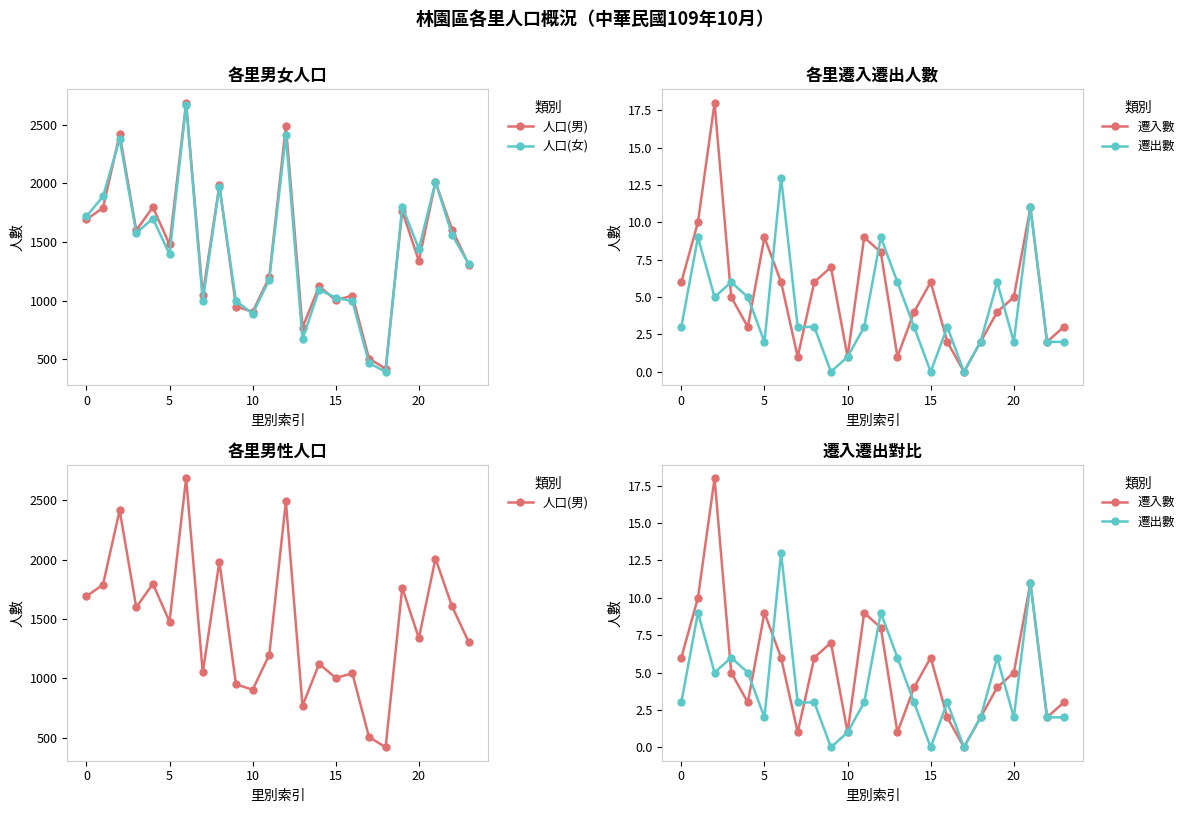

The value of 遷入數 at 7 is 1. True or false?

True